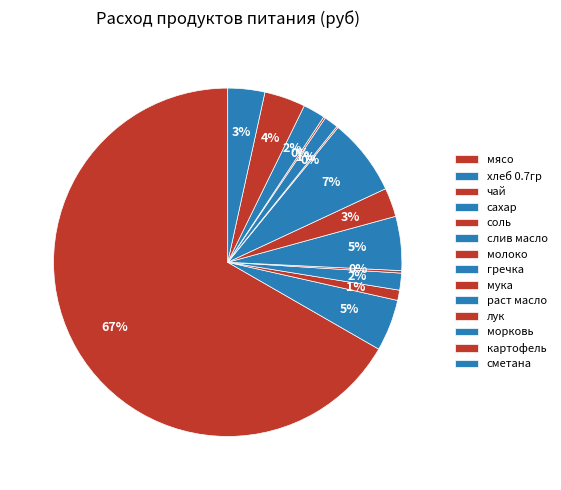

What is the ratio of the value at хлеб 0.7гр to the value at мясо?

0.1